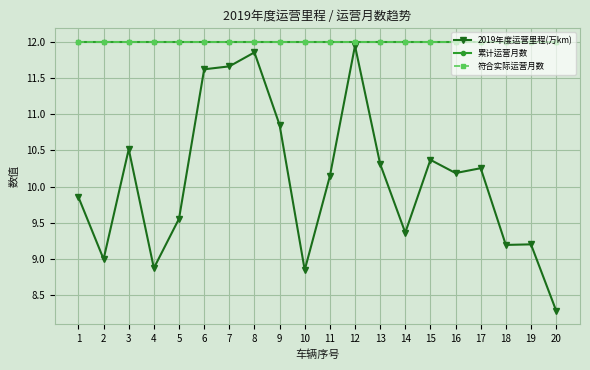

Which series has the widest spread of values?

2019年度运营里程(万km)